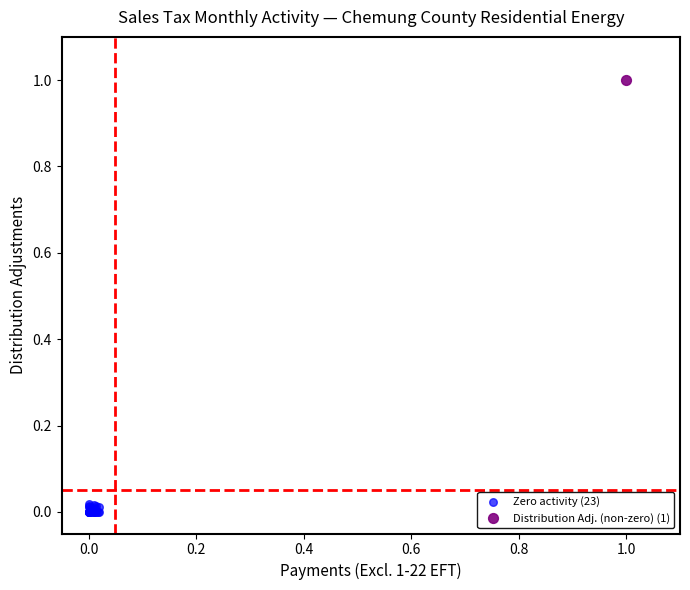

What are all the series names shown in the legend?

Zero activity (23), Distribution Adj. (non-zero) (1)